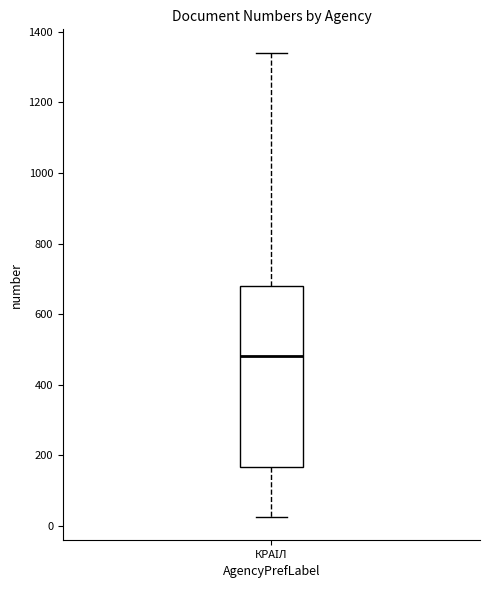

Transcribe this box plot: give where the median line is, the range the box spans, and where the two whiskers end, as read against the y-axis. The values are not printed on the chart, so give them approximately, as read against the axis.

median 480, box 160 to 680, whiskers 20 to 1340